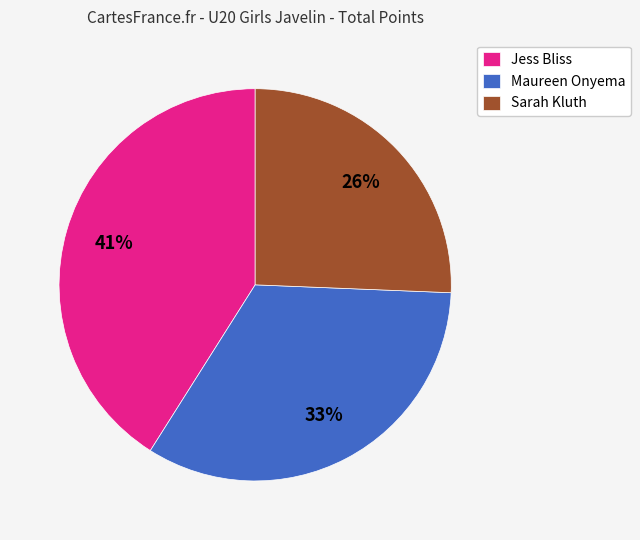

To the nearest percent, what is the combined percentage of Jess Bliss and Sarah Kluth?

67%